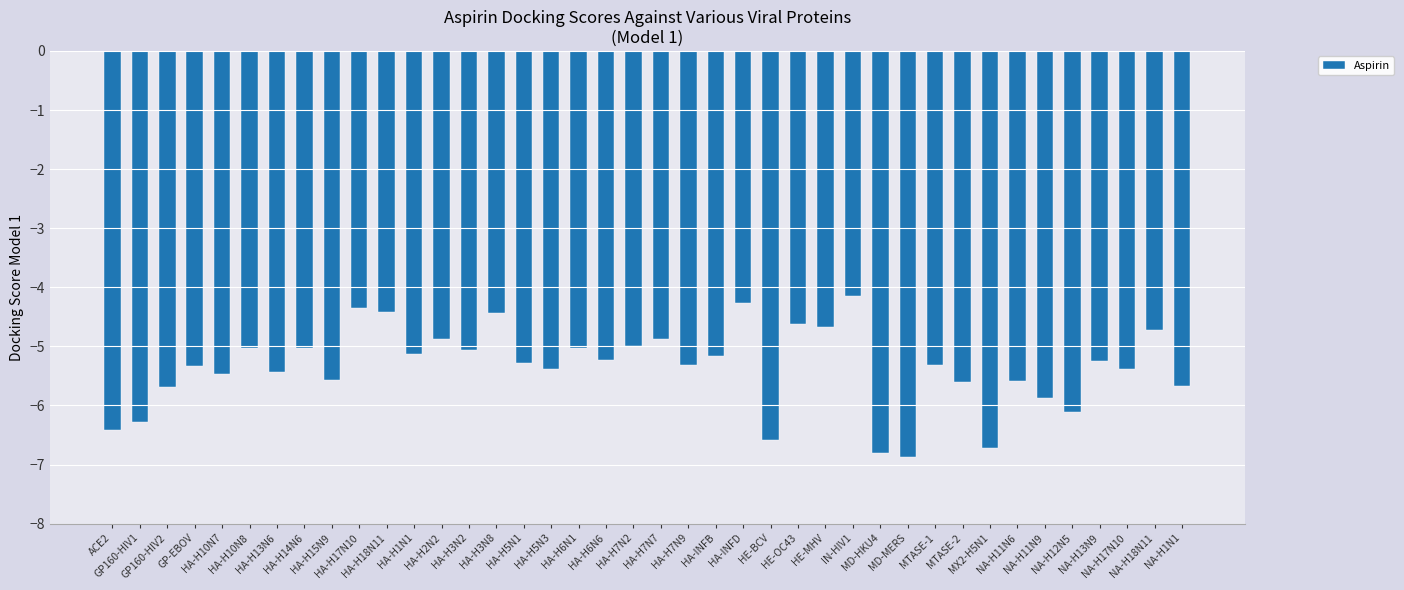

What is the change in value from HE-BCV to NA-H12N5?

+0.5